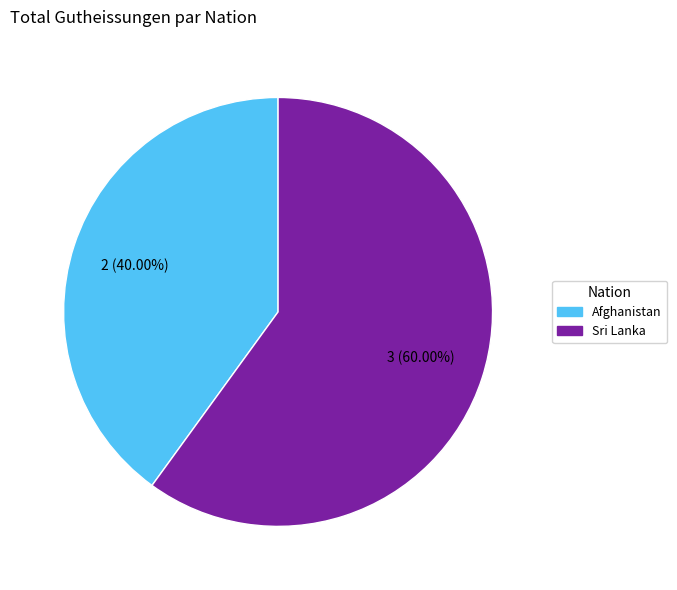

Which slice represents more than half of the pie?

Sri Lanka